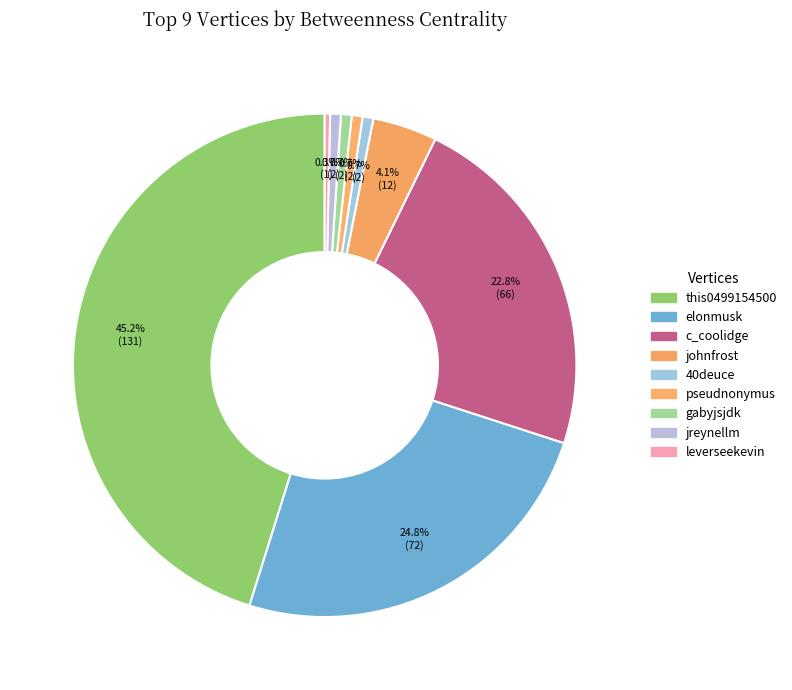

How many segments does this pie chart have?

9